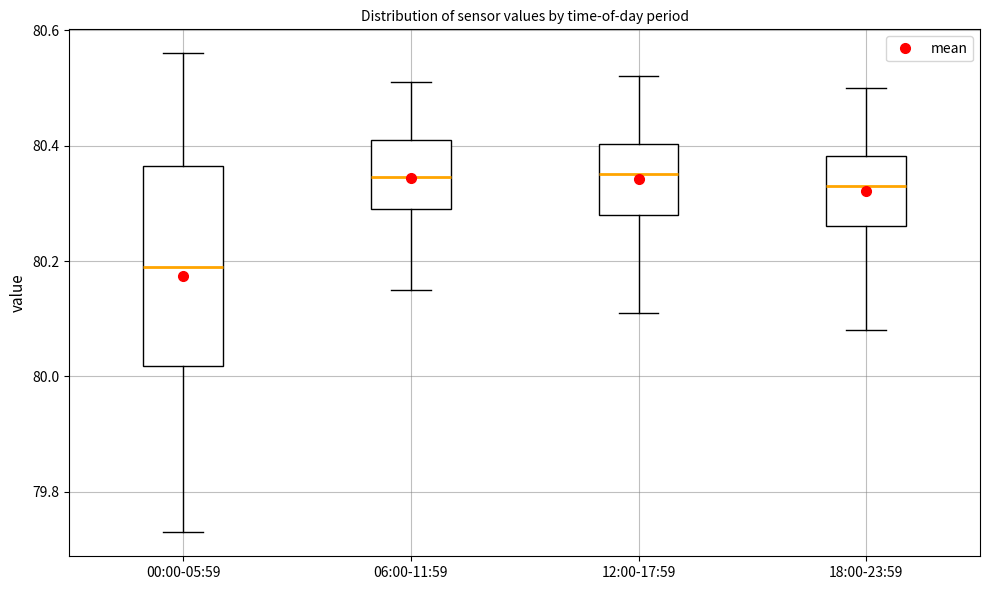

Reading left to right, transcribe this box plot: for each box, give where its median line is, the range the box spans, and where its two whiskers end, as read against the y-axis. The values are not printed on the chart, so give them approximately, as read against the axis.

00:00-05:59: median 80.20, box 80.02 to 80.36, whiskers 79.74 to 80.56
06:00-11:59: median 80.34, box 80.30 to 80.42, whiskers 80.16 to 80.52
12:00-17:59: median 80.36, box 80.28 to 80.40, whiskers 80.12 to 80.52
18:00-23:59: median 80.34, box 80.26 to 80.38, whiskers 80.08 to 80.50